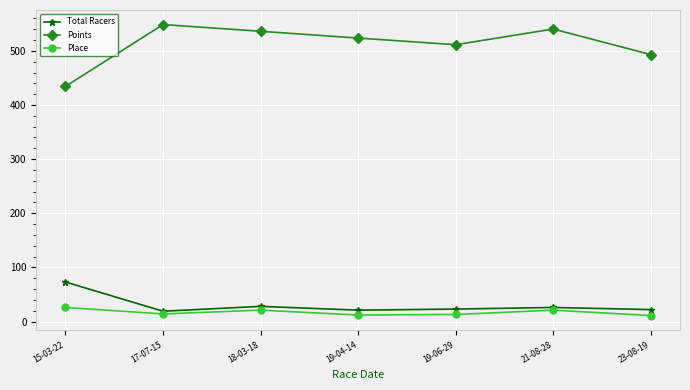

At how many categories does at least one series exceed 417?

7